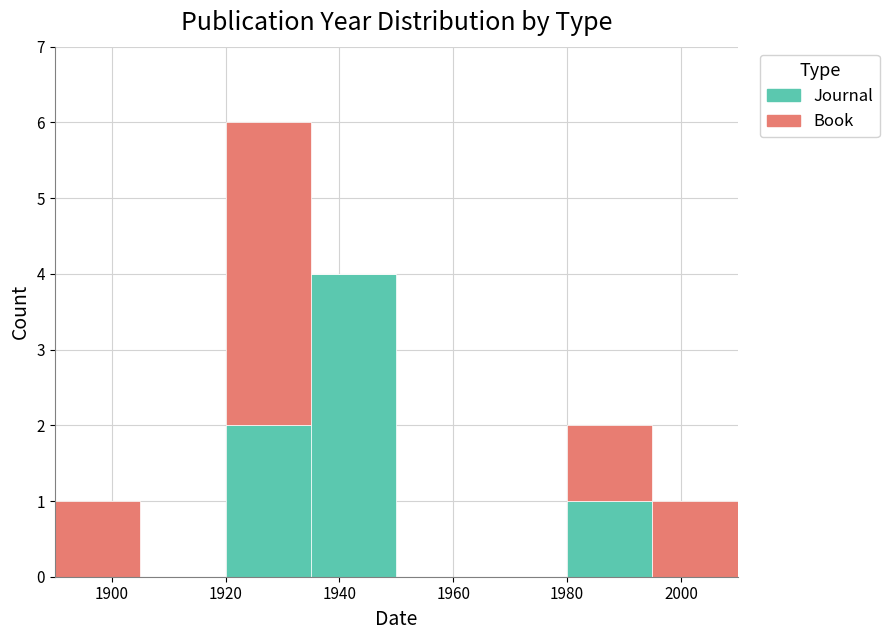

Reading left to right, transcribe this chart: for each stacked bar, give the range it covers on the x-axis and its total height. Neither the bar edges nor the heights are printed on the chart, so give them approximately, as read against the axes.

1890 to 1905: 1
1905 to 1920: 0
1920 to 1935: 6
1935 to 1950: 4
1950 to 1965: 0
1965 to 1980: 0
1980 to 1995: 2
1995 to 2010: 1